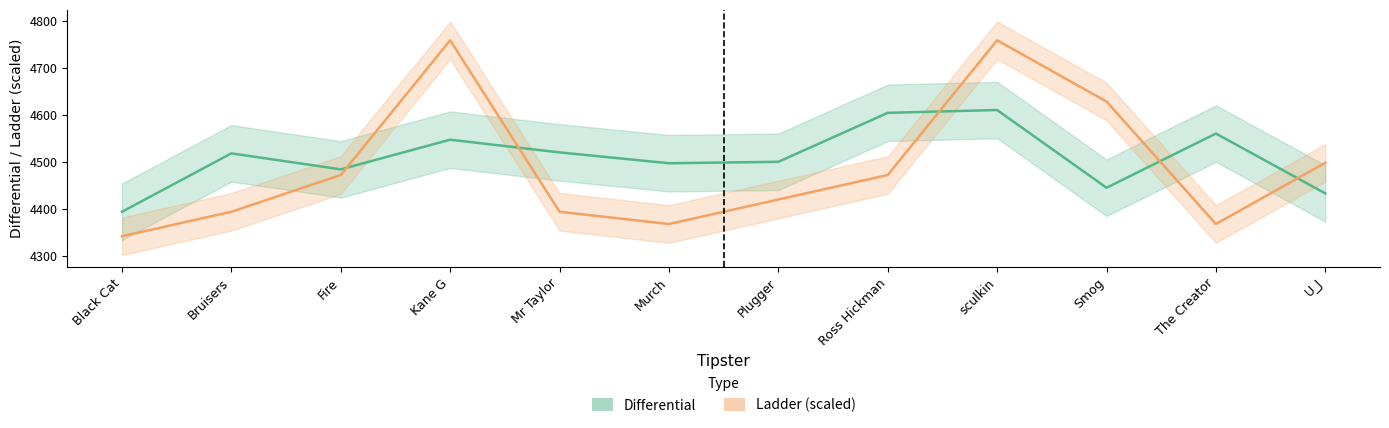

Where is the first local maximum for Ladder?

Kane G